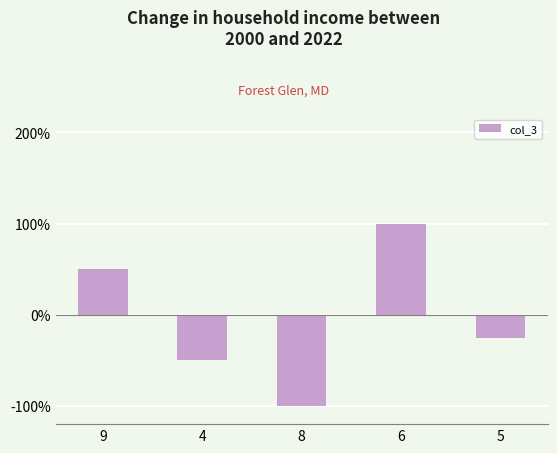

What is the label of the 5th bar from the left?

5